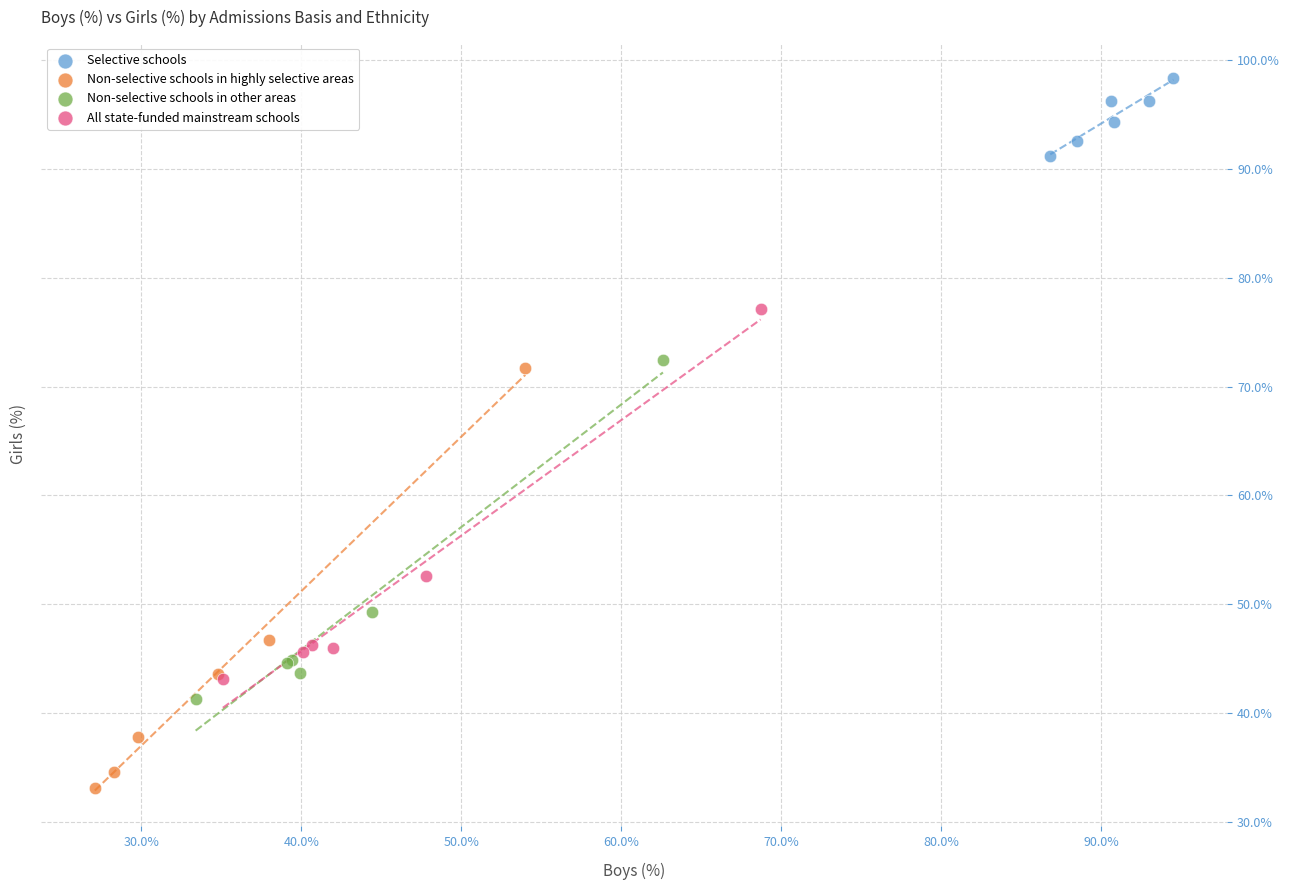

What are all the series names shown in the legend?

Selective schools, Non-selective schools in highly selective areas, Non-selective schools in other areas, All state-funded mainstream schools